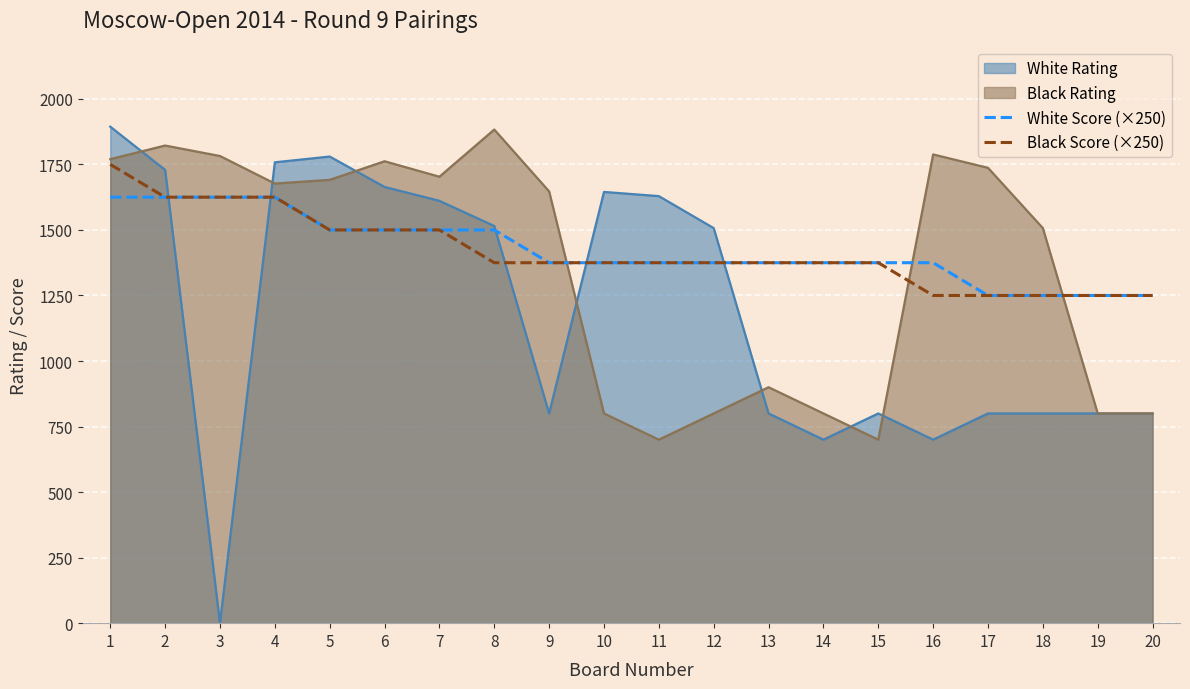

Which series has the largest total across all categories?

White Score (×250)